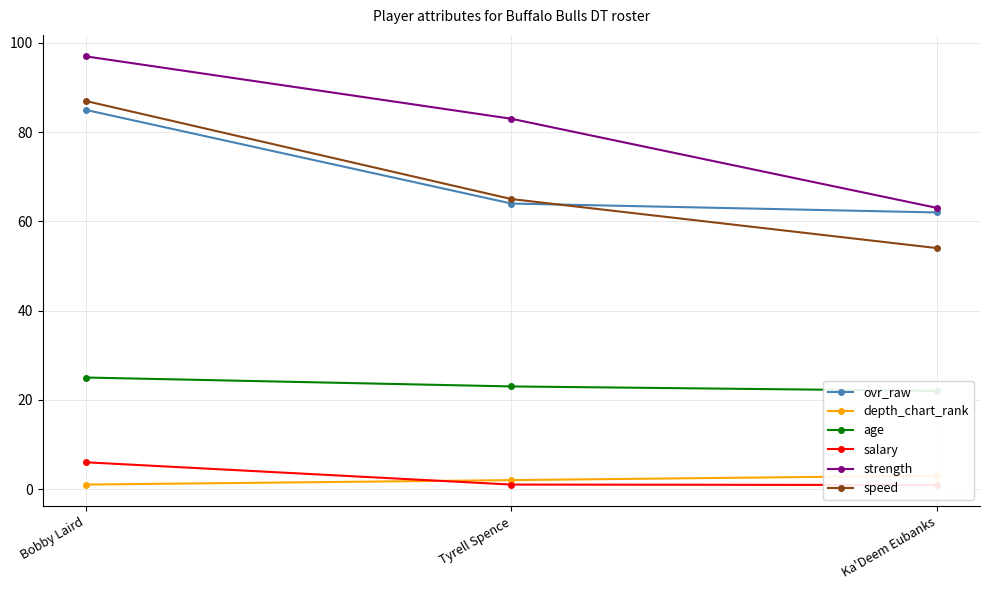

Which has a higher value, Ka'Deem Eubanks or Tyrell Spence?

Tyrell Spence